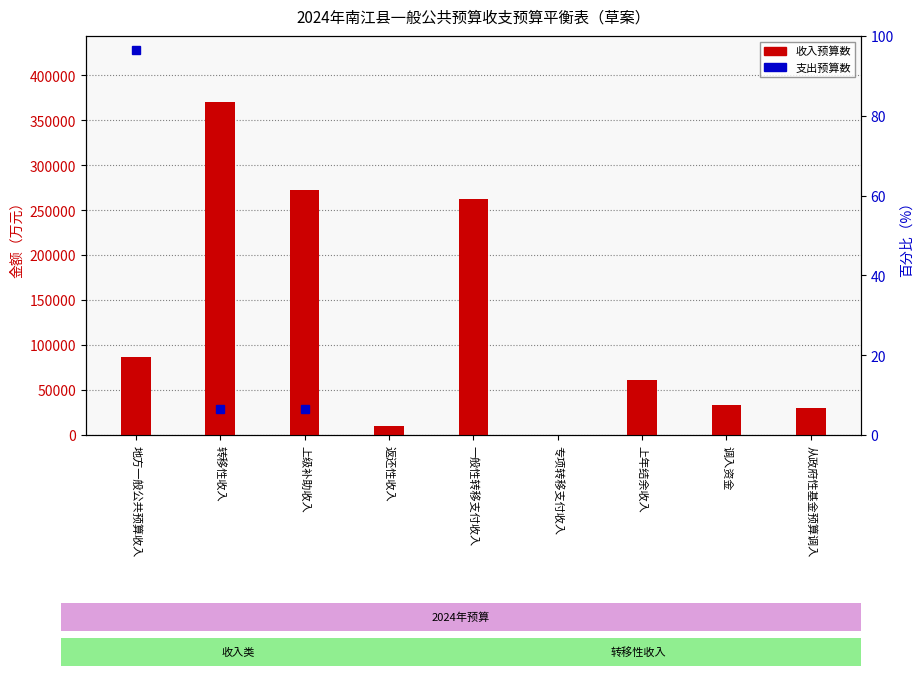

At which category does the chart reach its peak across all series?

转移性收入